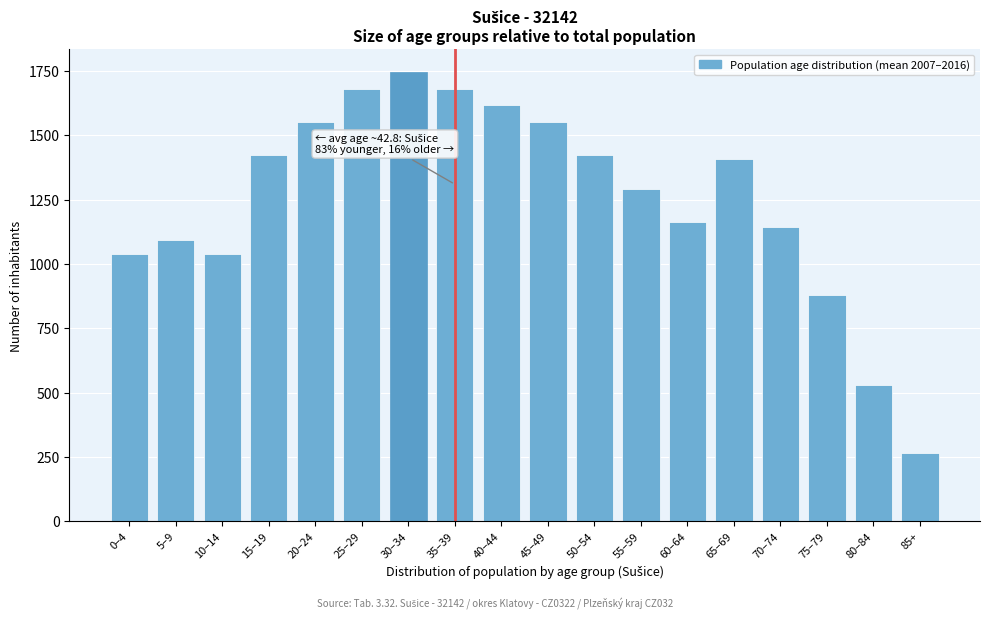

Reading left to right, extract all data points from this chart.

0–4=1040	5–9=1092	10–14=1040	15–19=1422	20–24=1552	25–29=1681	30–34=1746	35–39=1681	40–44=1616	45–49=1552	50–54=1422	55–59=1293	60–64=1164	65–69=1408	70–74=1144	75–79=880	80–84=528	85+=264